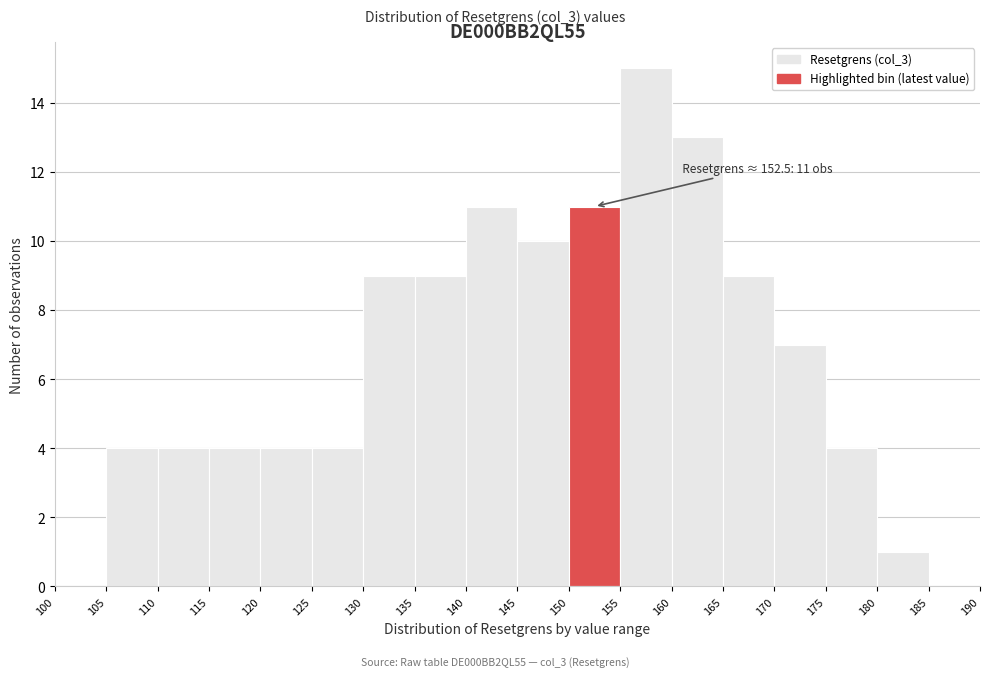

Which range on the x-axis has the tallest bar?

155 to 160